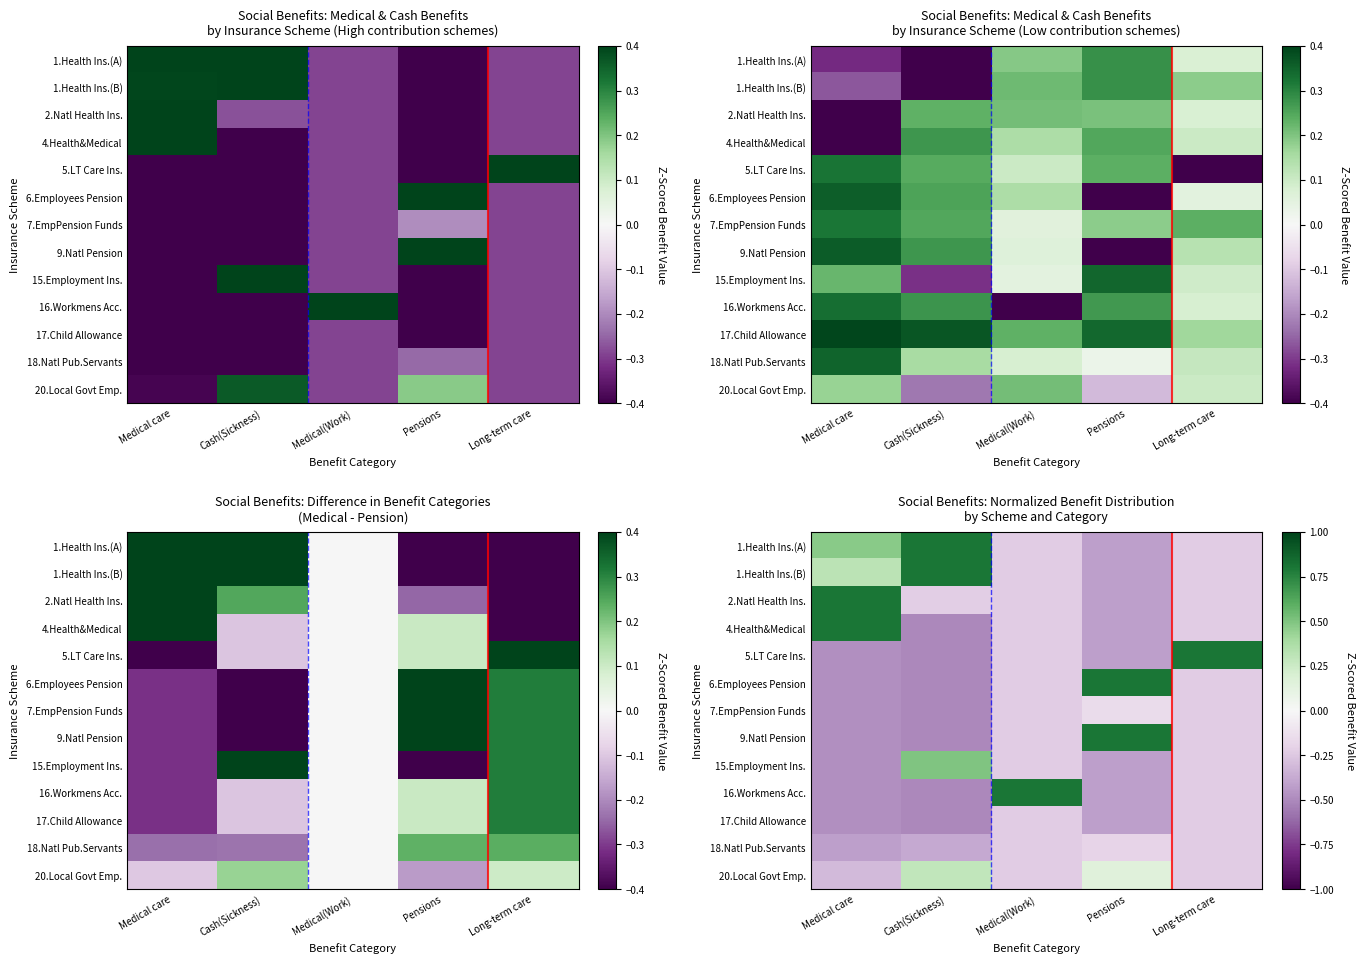

At which label does 2.Natl Health Ins. first exceed 0?

Medical care